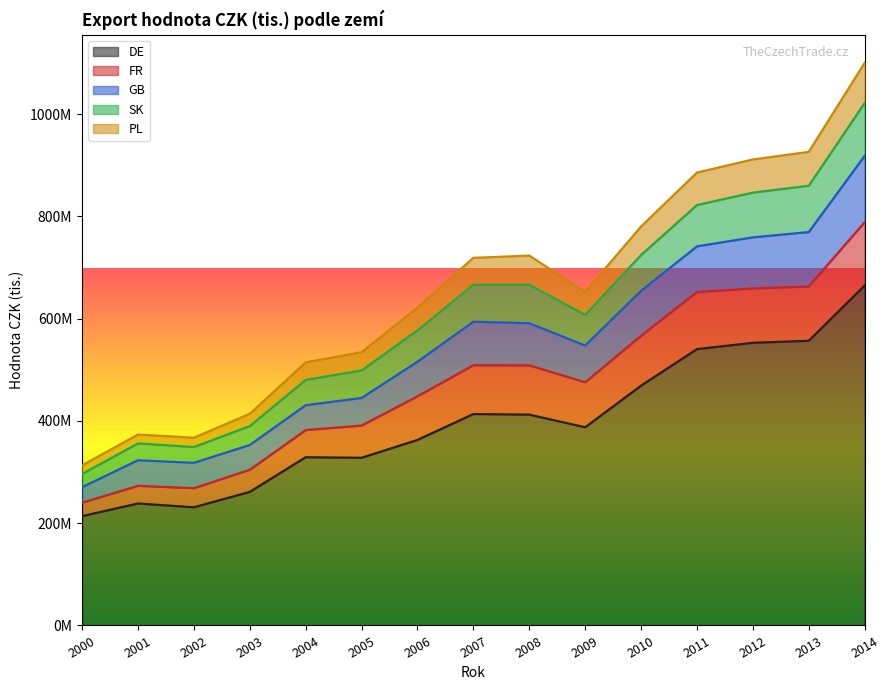

What is the value of the DE point at the 13th from the left?

552813234